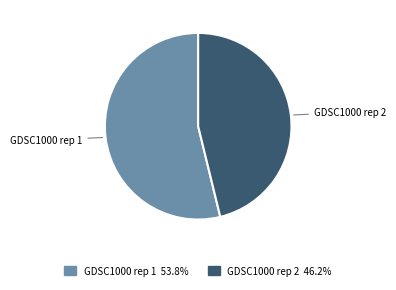

True or false: GDSC1000 rep 2 accounts for 46% of the total.

True